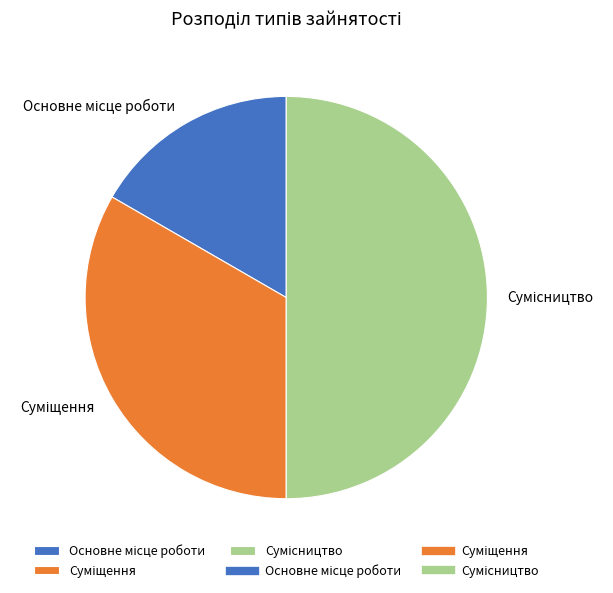

Rank the categories by value from highest to lowest.

Сумісництво, Суміщення, Основне місце роботи